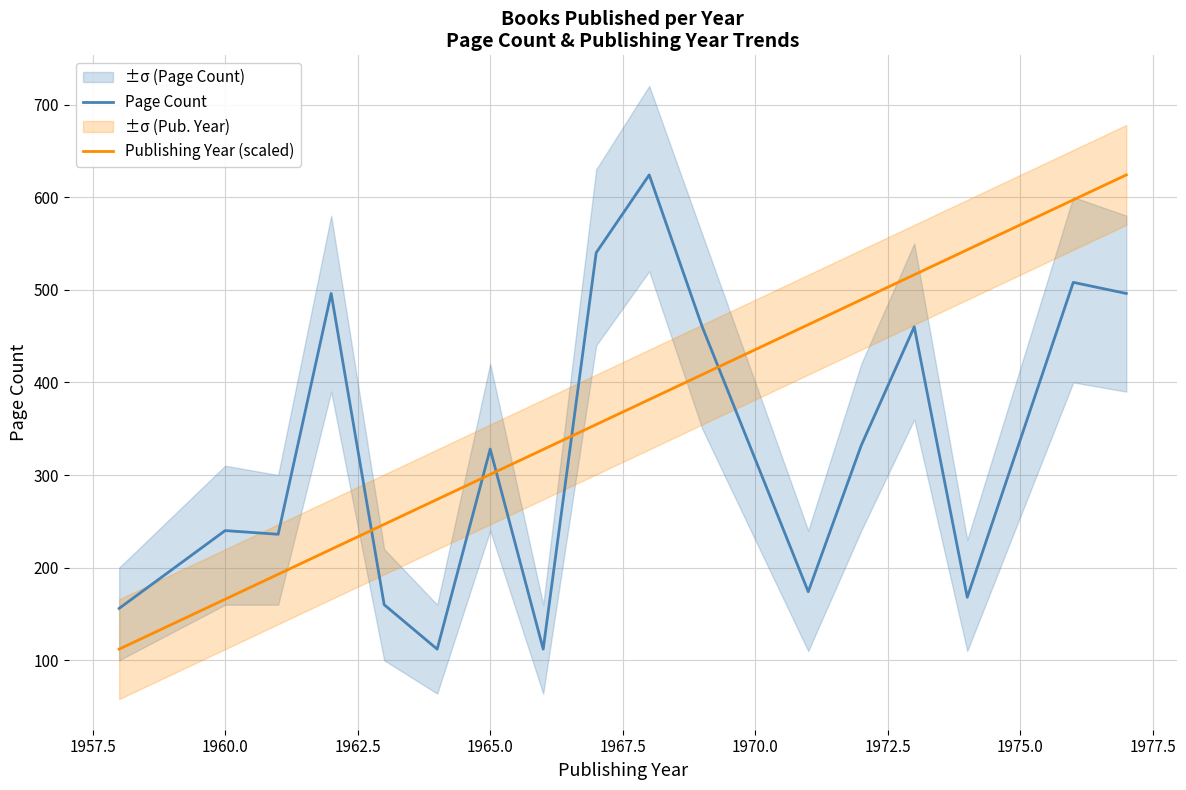

What is the maximum value for Page Count?

624.0